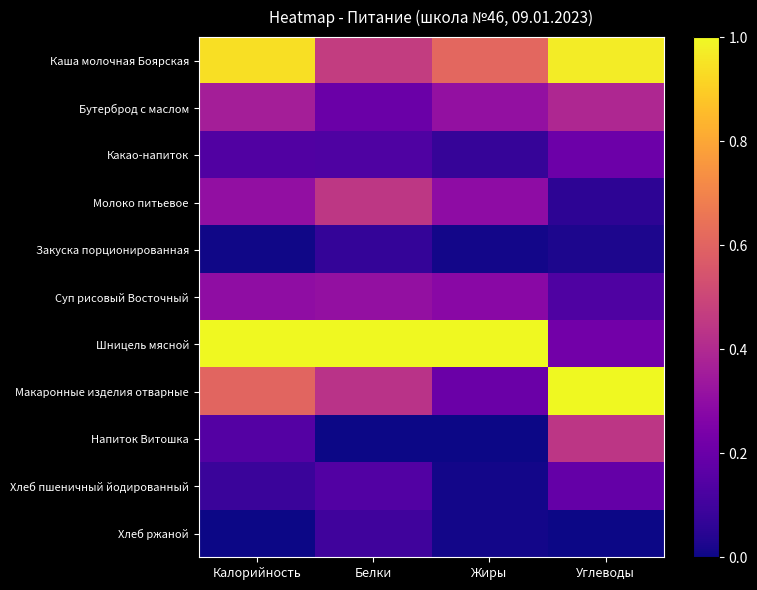

Reading left to right, list all the values displayed in this chart.

Каша молочная Боярская: Калорийность=0.9	Белки=0.5	Жиры=0.6	Углеводы=1.0
Бутерброд с маслом: Калорийность=0.4	Белки=0.2	Жиры=0.3	Углеводы=0.4
Какао-напиток: Калорийность=0.1	Белки=0.1	Жиры=0.1	Углеводы=0.2
Молоко питьевое: Калорийность=0.3	Белки=0.4	Жиры=0.3	Углеводы=0.1
Закуска порционированная: Калорийность=0.0	Белки=0.1	Жиры=0.0	Углеводы=0.0
Суп рисовый Восточный: Калорийность=0.3	Белки=0.3	Жиры=0.3	Углеводы=0.1
Шницель мясной: Калорийность=1.0	Белки=1.0	Жиры=1.0	Углеводы=0.2
Макаронные изделия отварные: Калорийность=0.6	Белки=0.4	Жиры=0.2	Углеводы=1.0
Напиток Витошка: Калорийность=0.1	Белки=0.0	Жиры=0.0	Углеводы=0.4
Хлеб пшеничный йодированный: Калорийность=0.1	Белки=0.1	Жиры=0.0	Углеводы=0.2
Хлеб ржаной: Калорийность=0.0	Белки=0.1	Жиры=0.0	Углеводы=0.0